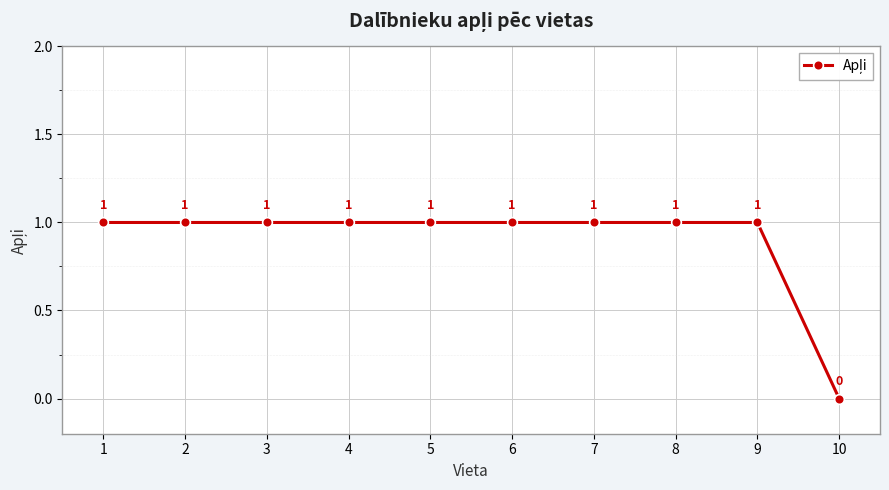

How many lines are shown in the chart?

1